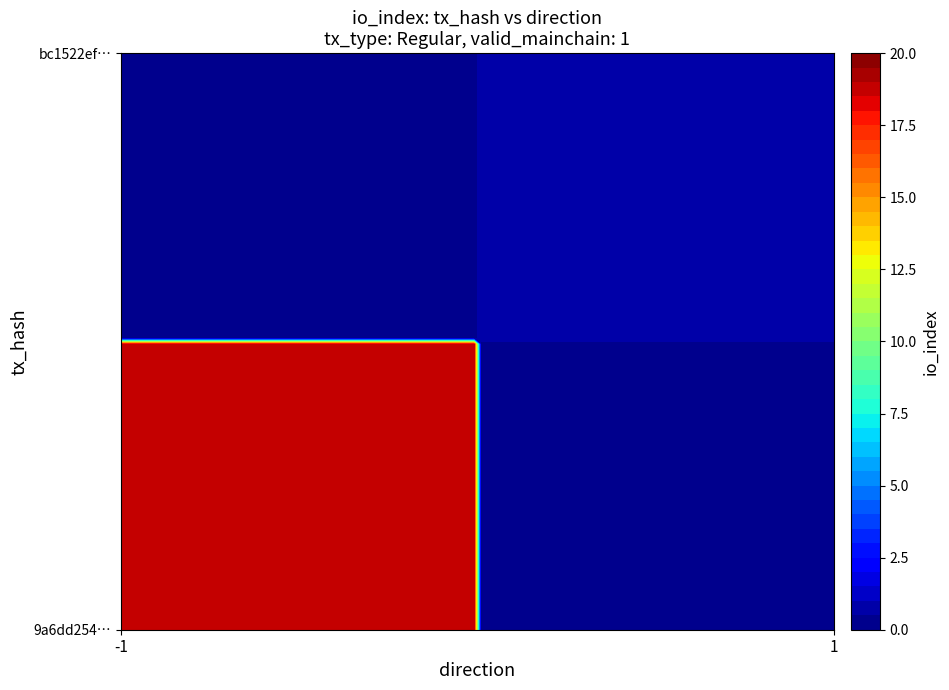

At how many categories does at least one series exceed 11?

1